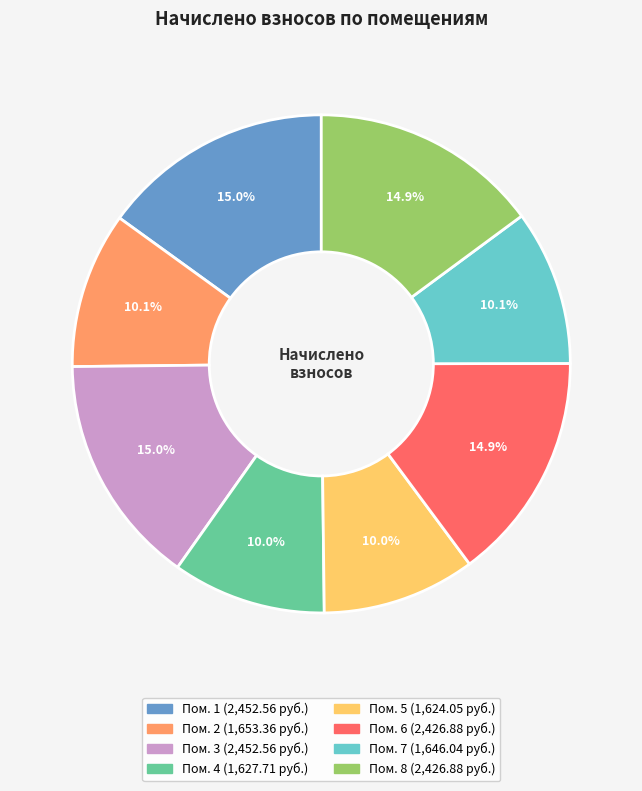

How many segments does this pie chart have?

8